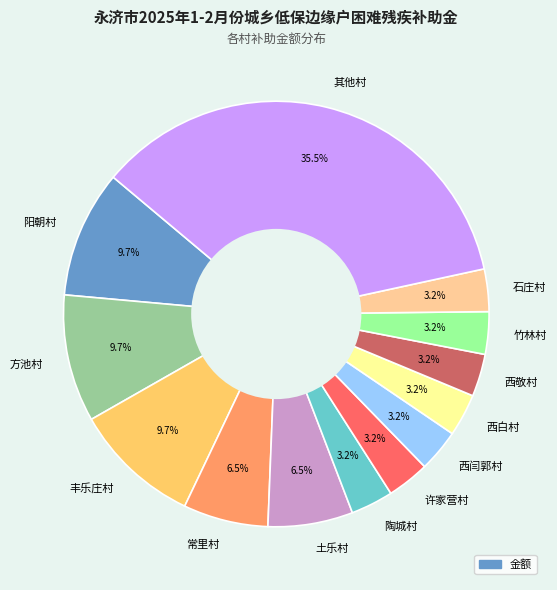

How many segments does this pie chart have?

13